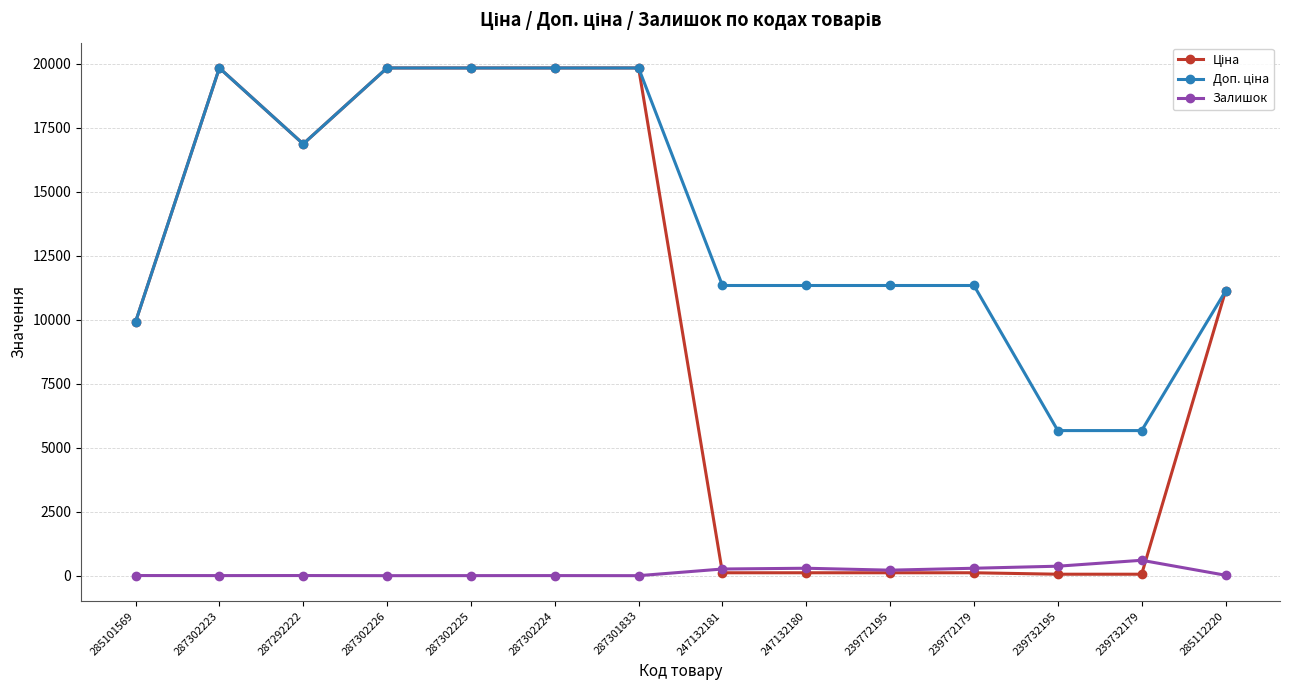

True or false: Залишок has more than 2 points higher than both neighbors.

True